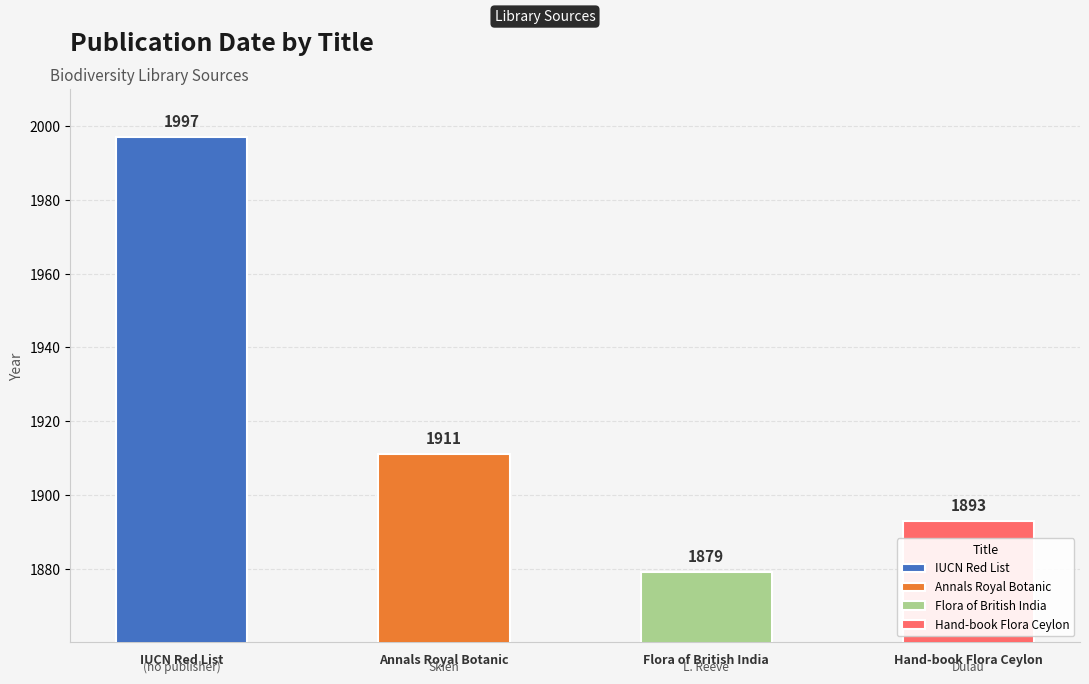

What is the maximum value shown in the chart?

1997